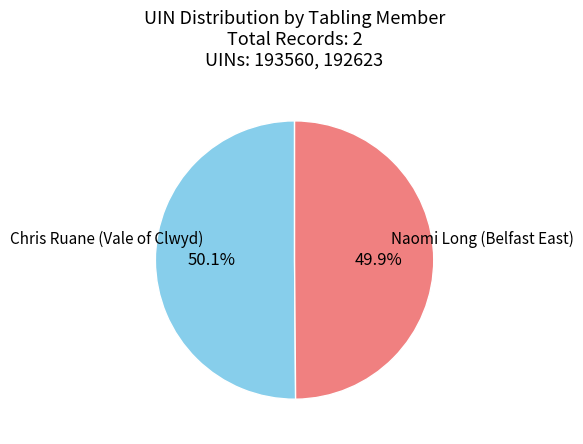

Combined, what portion of the pie is Chris Ruane (Vale of Clwyd) and Naomi Long (Belfast East)?

100.0%